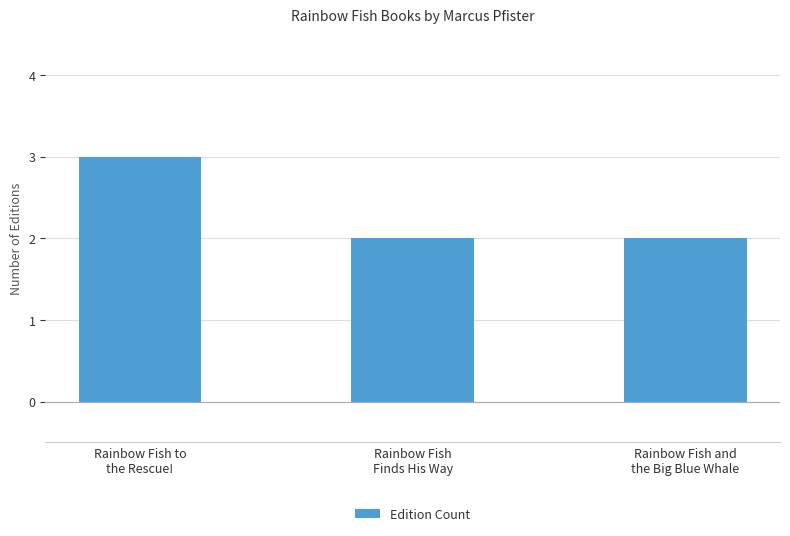

What is the smallest value displayed?

2